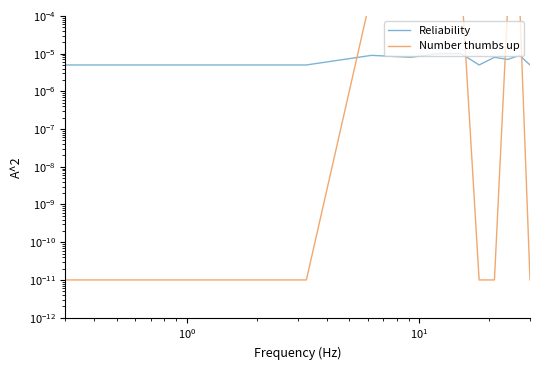

The value of Number thumbs up at $\mathdefault{10^{3}}$ is 0.0. True or false?

False